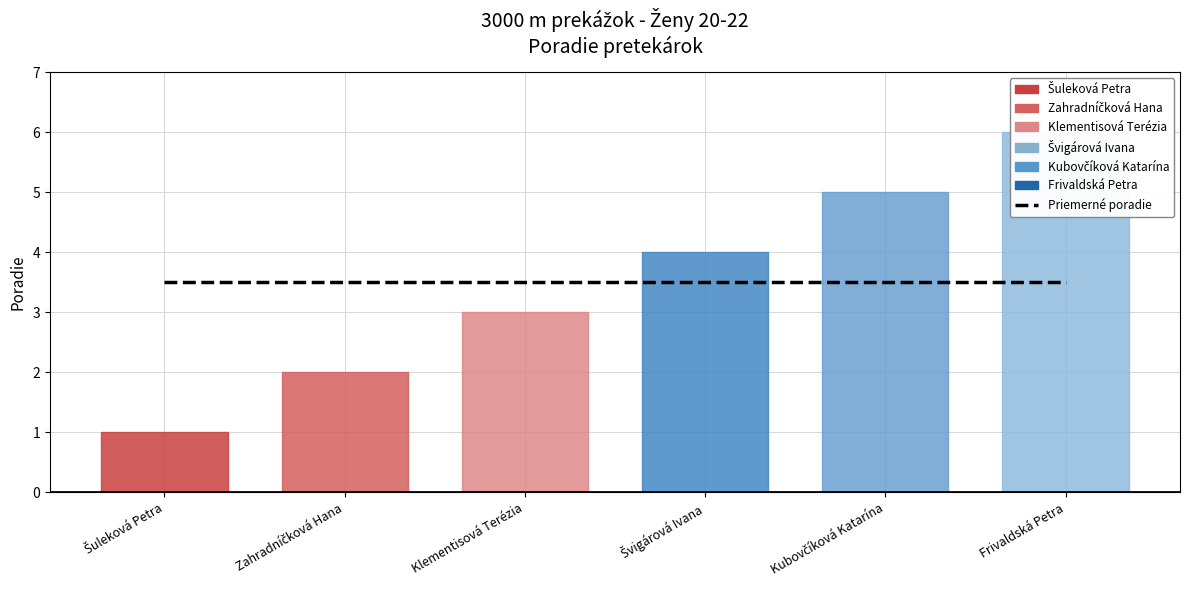

Reading left to right, extract all data points from this chart.

1	2	3	4	5	6